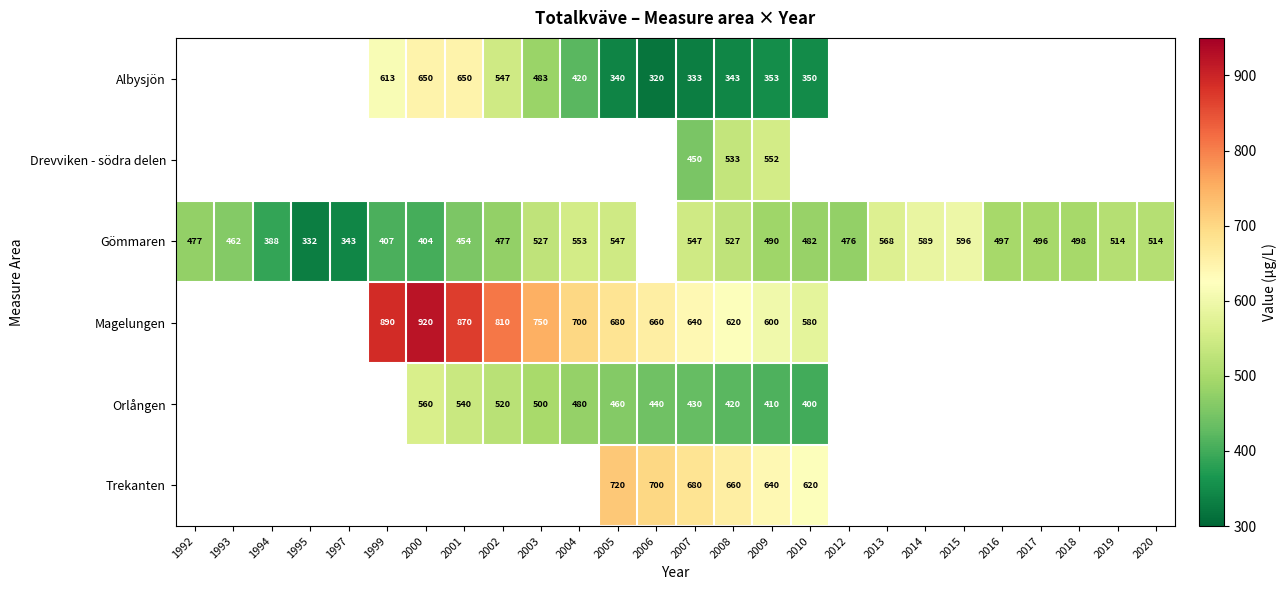

Rank the series at 2009 from highest to lowest value.

Trekanten, Magelungen, Drevviken - södra delen, Gömmaren, Orlången, Albysjön